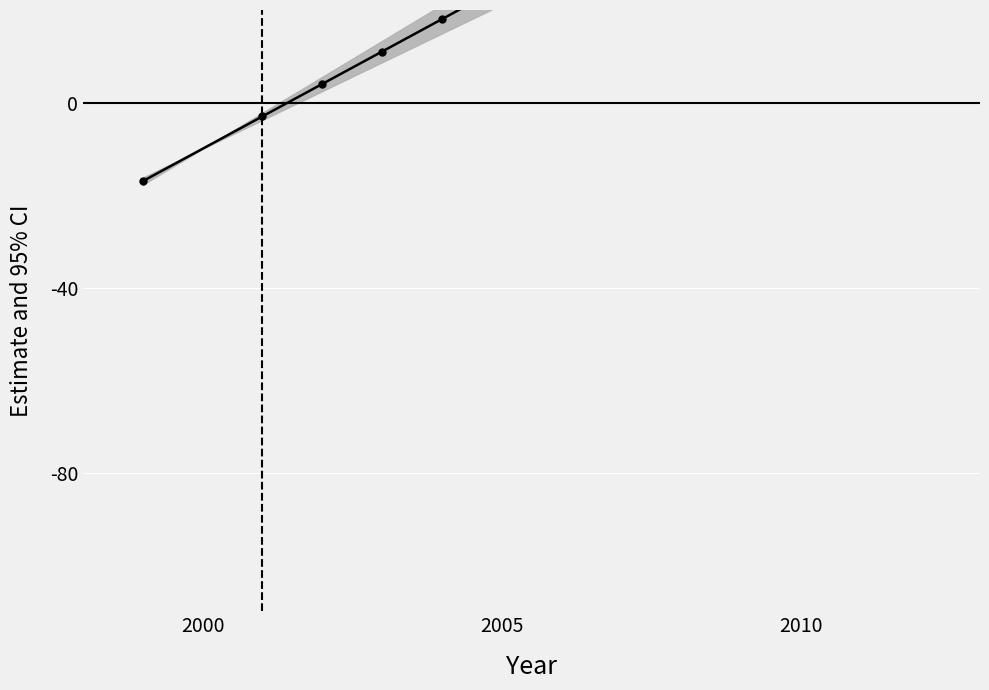

What is the smallest value displayed?

-17